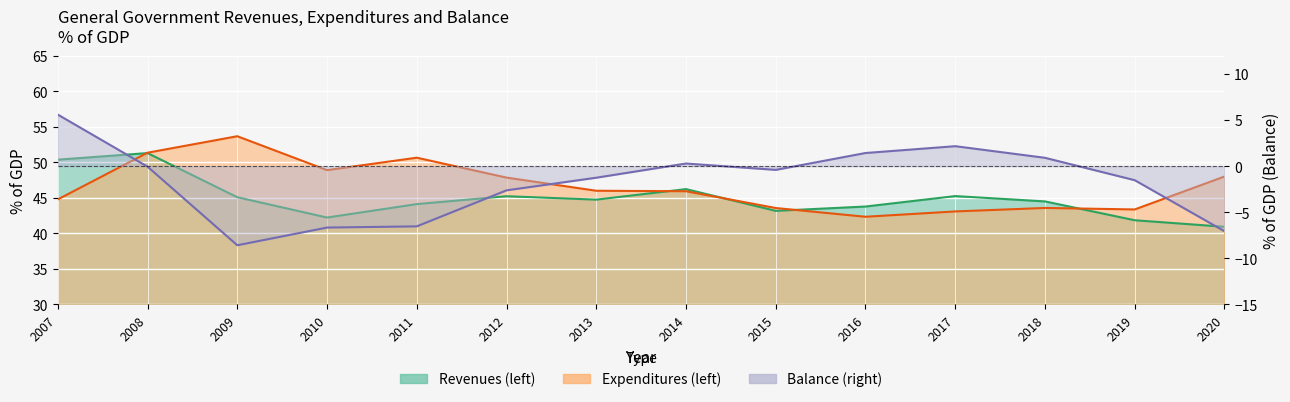

How many interior local peaks does the Revenues (left) series have?

4